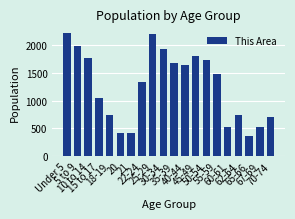

Is it true that the value at 25-29 is 2201?

True